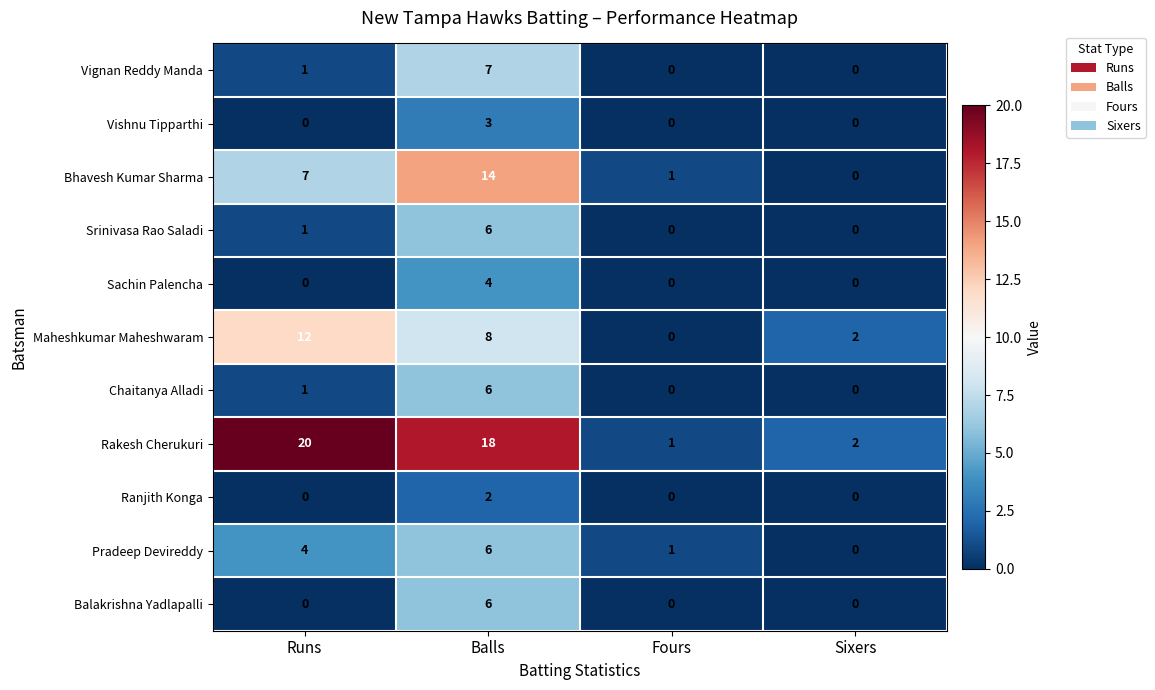

What is the difference between the maximum and second lowest values in the Vignan Reddy Manda series?

7